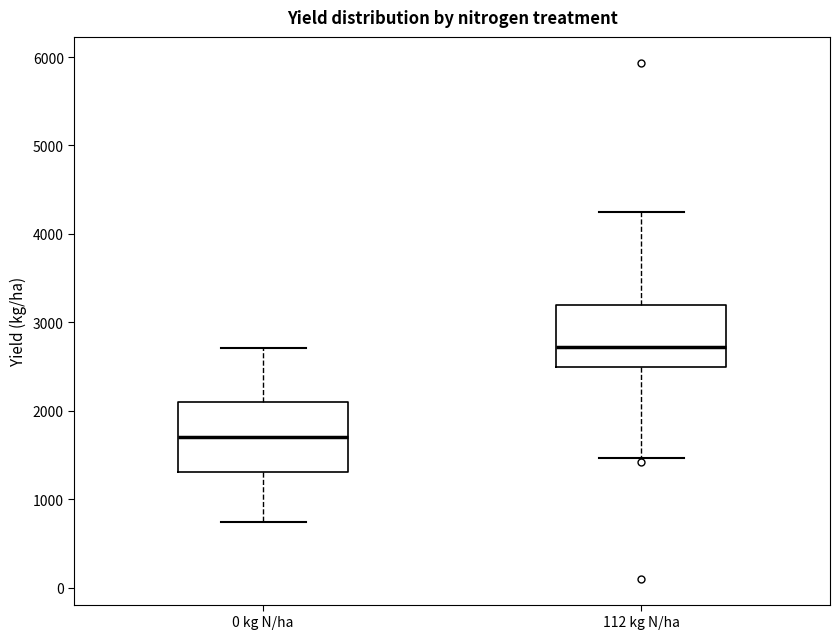

Reading left to right, read every box against the y-axis: the position of its median line, the range the box covers, and the ends of its whiskers. The values are not printed on the chart, so give them approximately, as read against the axis.

0 kg N/ha: median 1700, box 1300 to 2100, whiskers 700 to 2700
112 kg N/ha: median 2700, box 2500 to 3200, whiskers 1500 to 4200